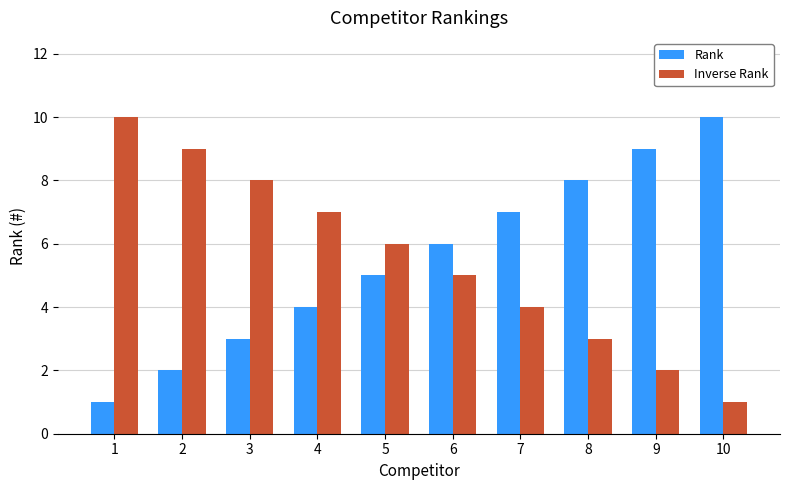

The Inverse Rank series shows 5 at 2. True or false?

False